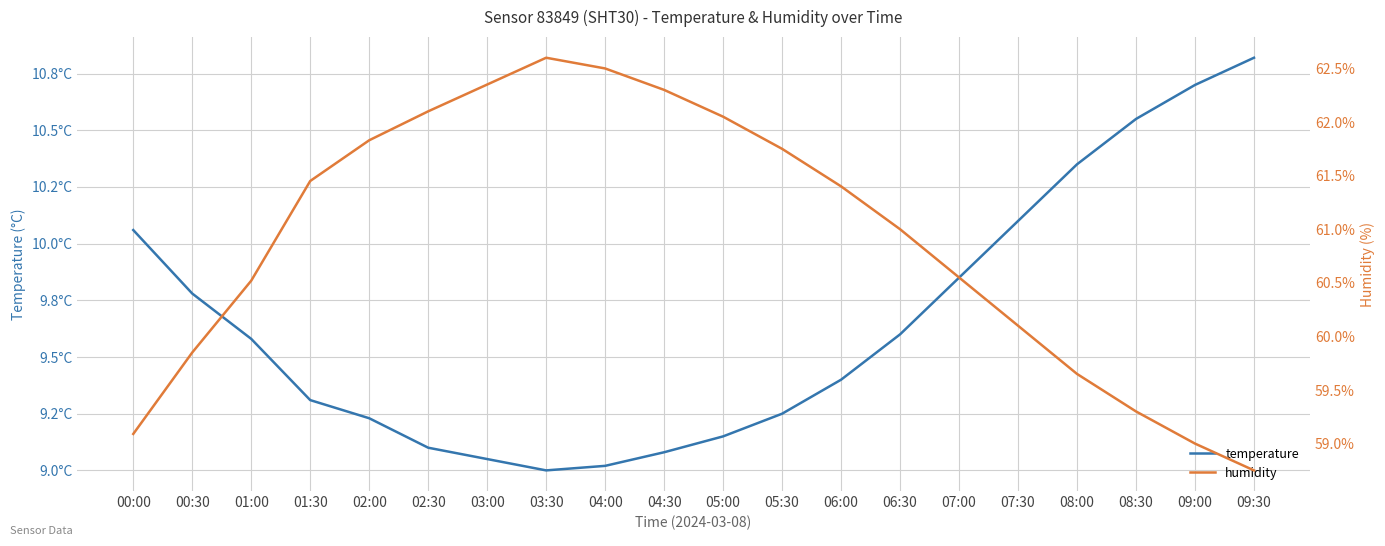

True or false: temperature has a value of 9.2 at 02:00.

True